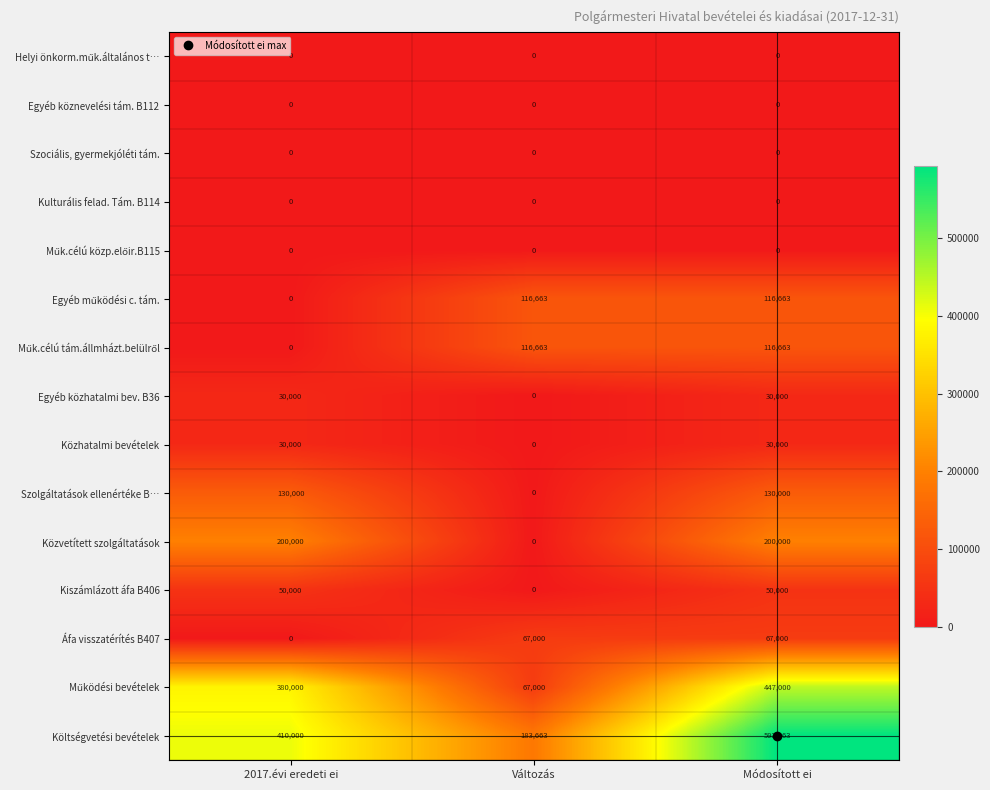

What is the approximate value of Költségvetési bevételek at Módosított ei, to the nearest 100?

593700